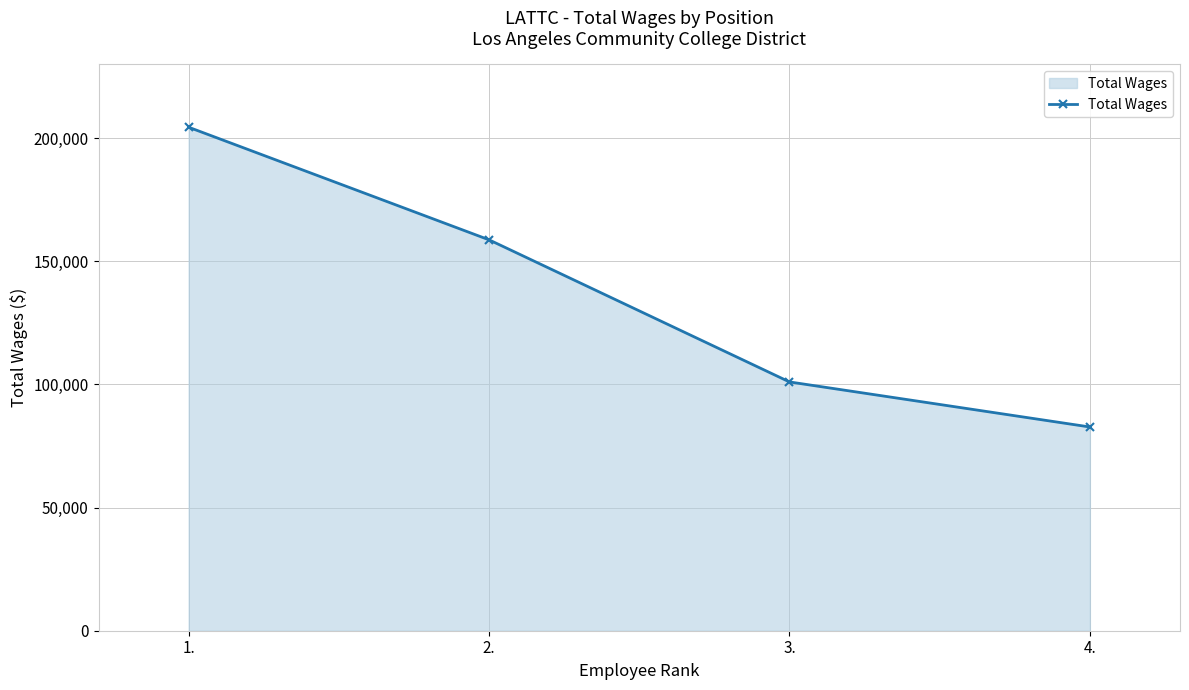

Read the value at 1..

204427